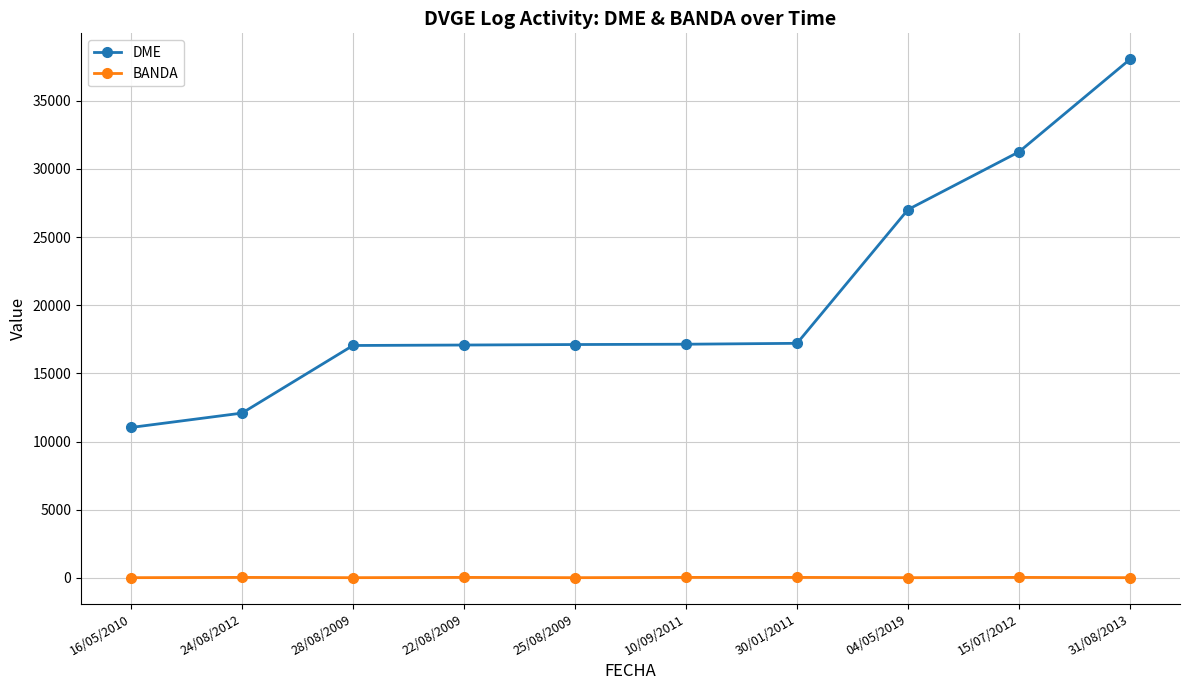

List the series in order of their overall mean, highest first.

DME, BANDA